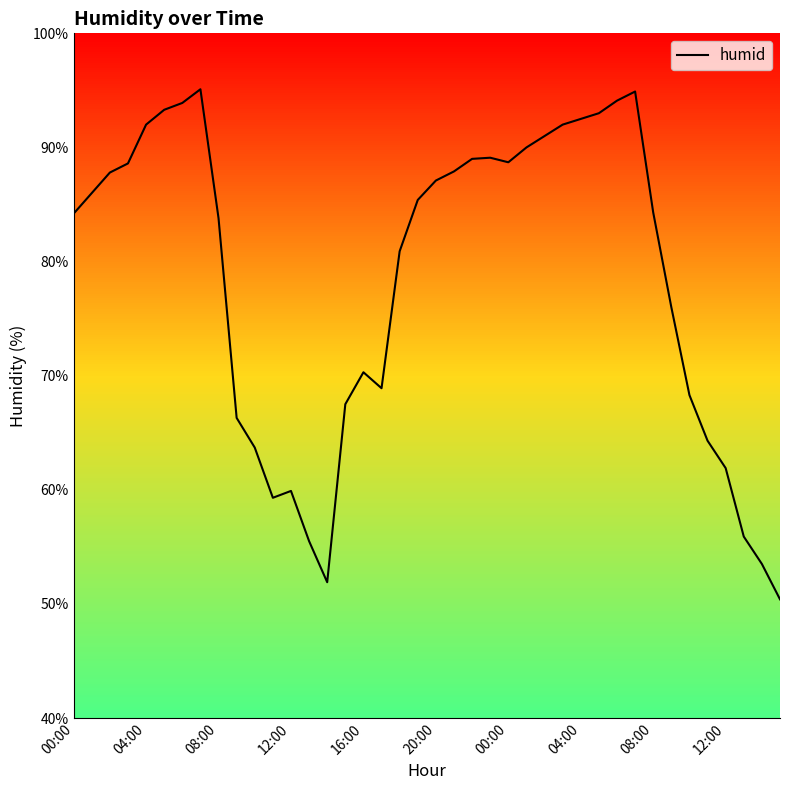

What is the maximum value shown in the chart?

95.1